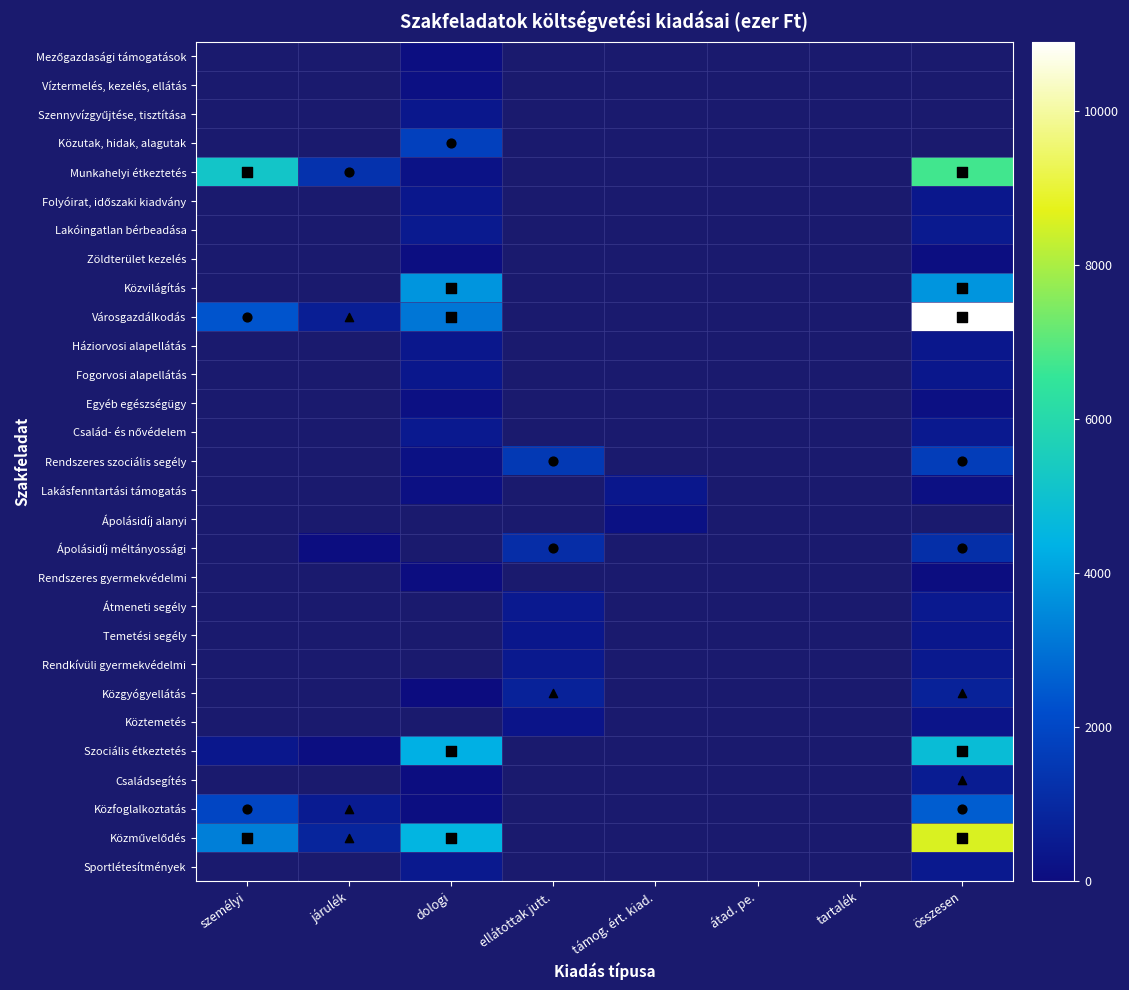

Between személyi and járulék, which is larger?

járulék